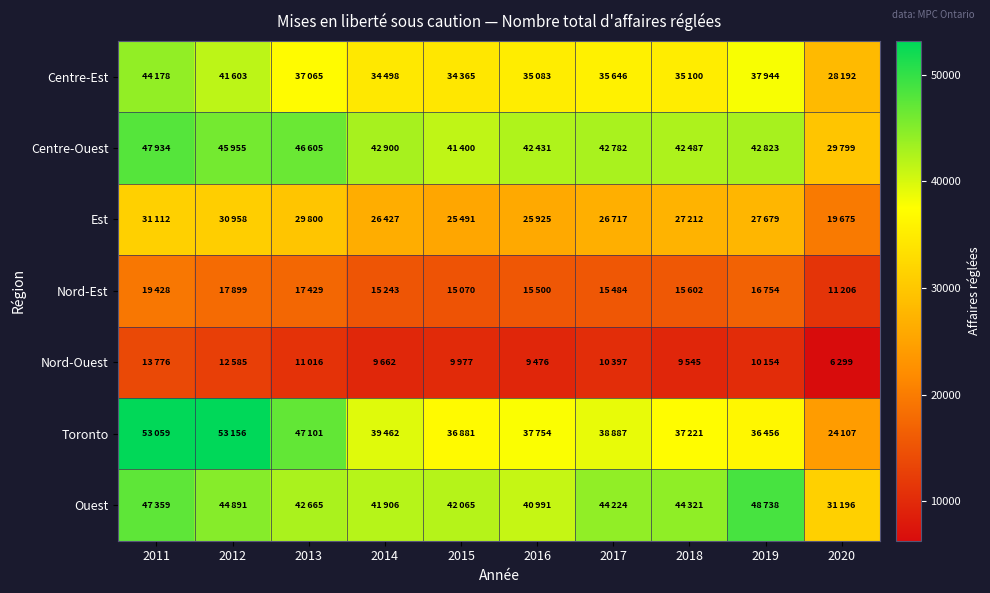

Reading left to right, extract all data points from this chart.

Centre-Est: 2011=44178	2012=41603	2013=37065	2014=34498	2015=34365	2016=35083	2017=35646	2018=35100	2019=37944	2020=28192
Centre-Ouest: 2011=47934	2012=45955	2013=46605	2014=42900	2015=41400	2016=42431	2017=42782	2018=42487	2019=42823	2020=29799
Est: 2011=31112	2012=30958	2013=29800	2014=26427	2015=25491	2016=25925	2017=26717	2018=27212	2019=27679	2020=19675
Nord-Est: 2011=19428	2012=17899	2013=17429	2014=15243	2015=15070	2016=15500	2017=15484	2018=15602	2019=16754	2020=11206
Nord-Ouest: 2011=13776	2012=12585	2013=11016	2014=9662	2015=9977	2016=9476	2017=10397	2018=9545	2019=10154	2020=6299
Toronto: 2011=53059	2012=53156	2013=47101	2014=39462	2015=36881	2016=37754	2017=38887	2018=37221	2019=36456	2020=24107
Ouest: 2011=47359	2012=44891	2013=42665	2014=41906	2015=42065	2016=40991	2017=44224	2018=44321	2019=48738	2020=31196